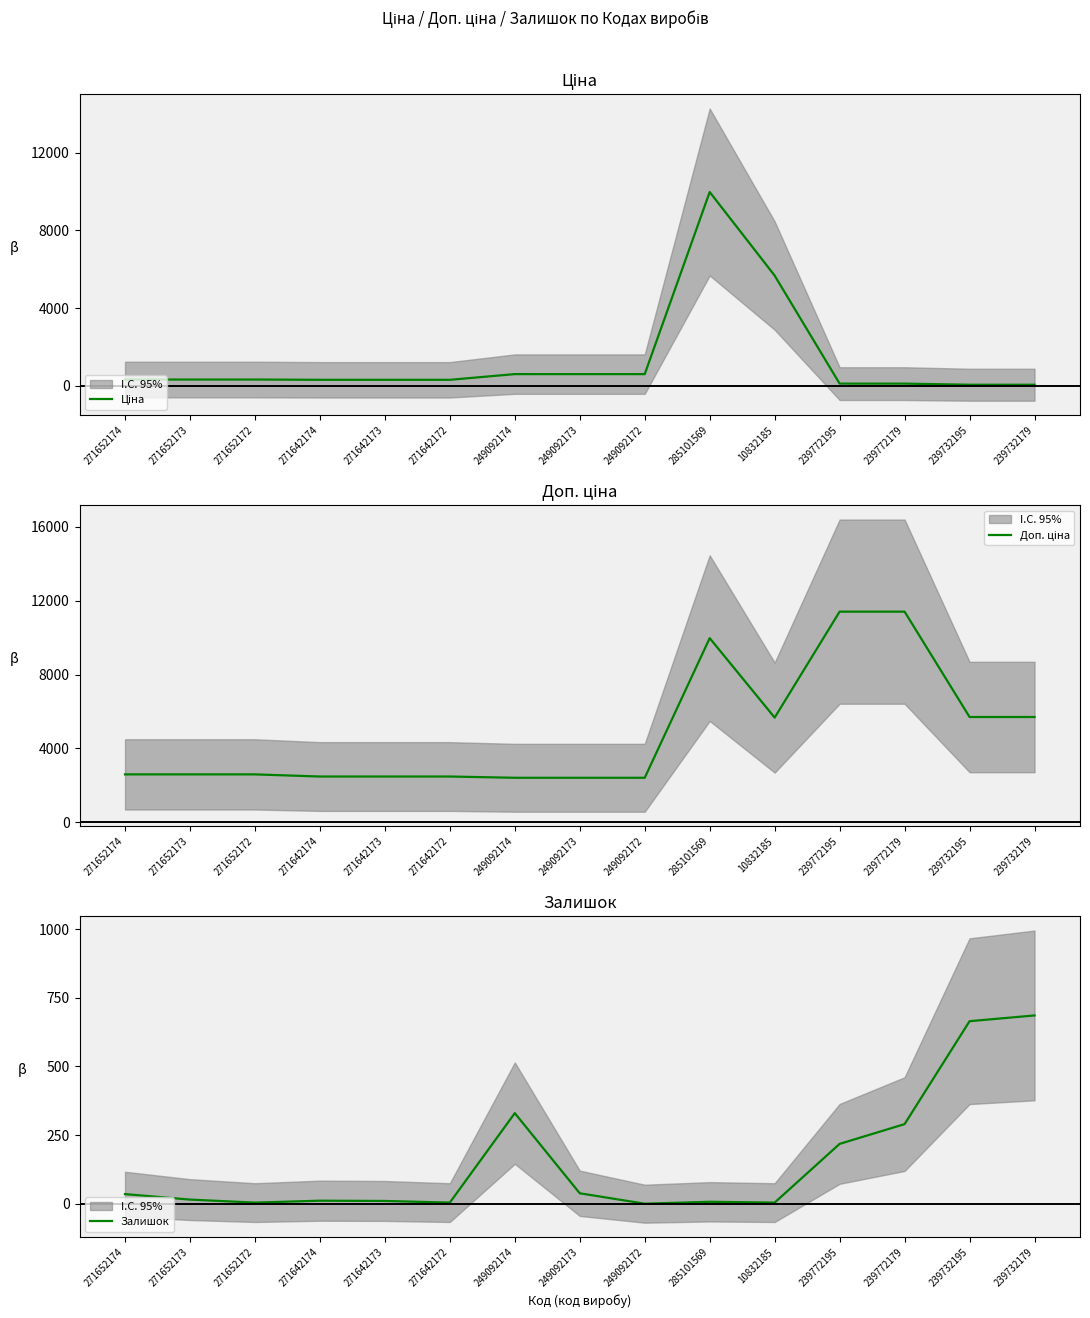

At which label is Доп. ціна closest to 6912?

239732195